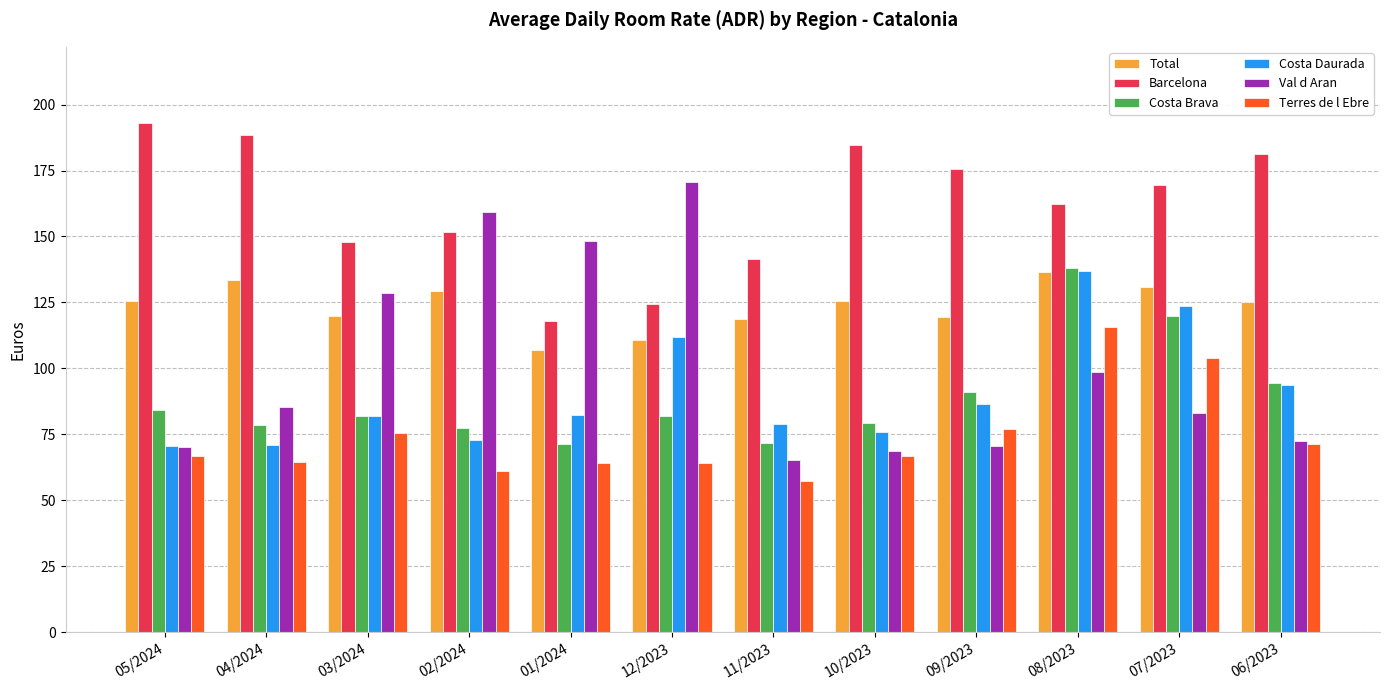

How many groups of bars are there?

12